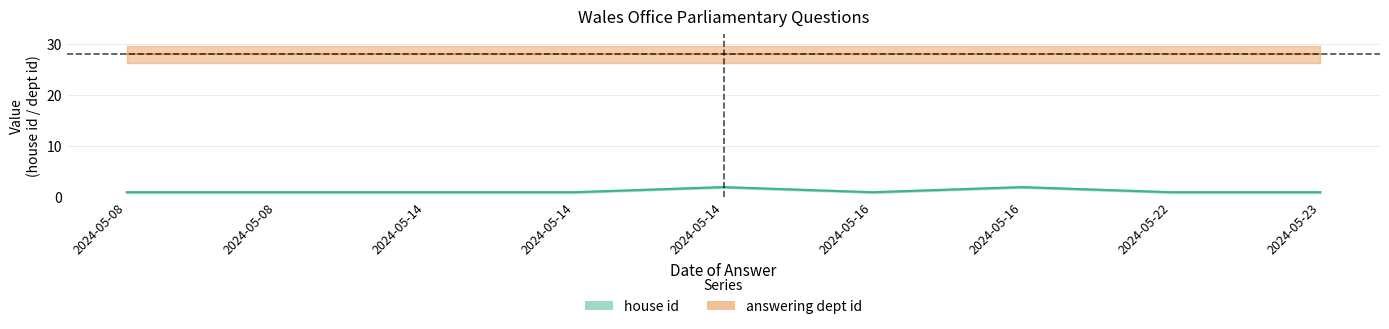

Is it true that answering_dept_id equals 28 at 2024-05-16?

True